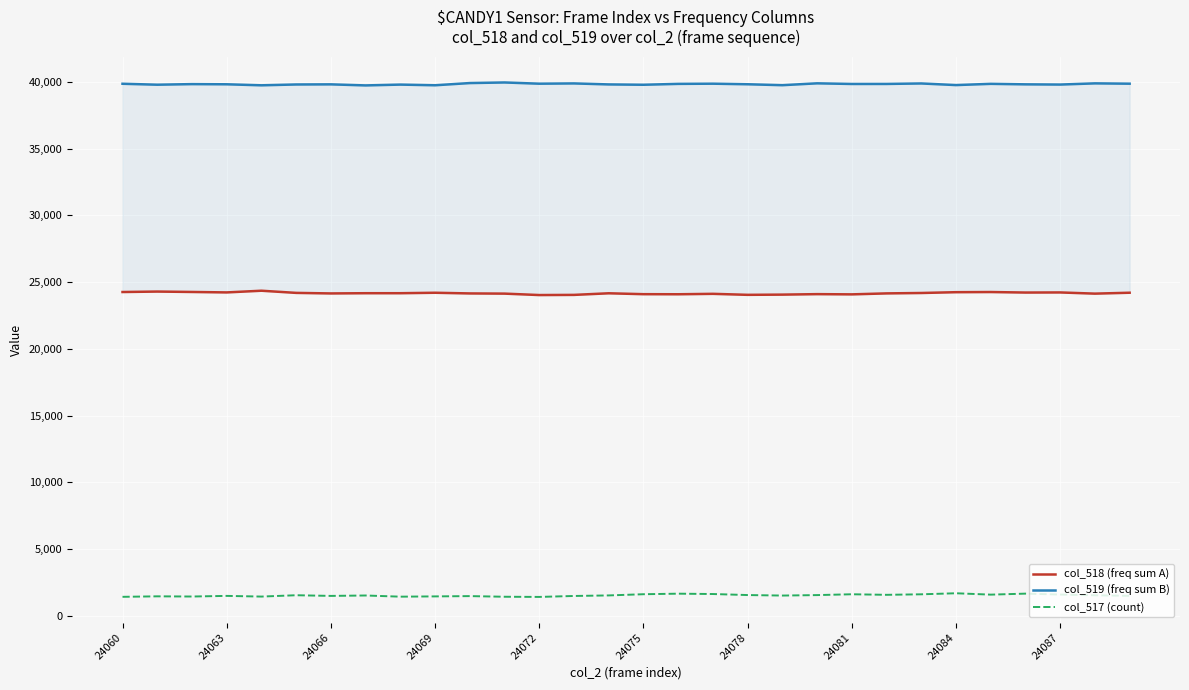

True or false: col_518 (freq sum A) and col_519 (freq sum B) cross at least once.

False